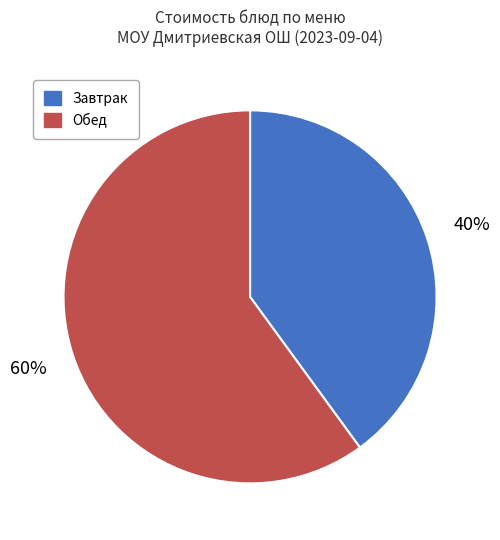

Does any single category account for the majority?

Yes